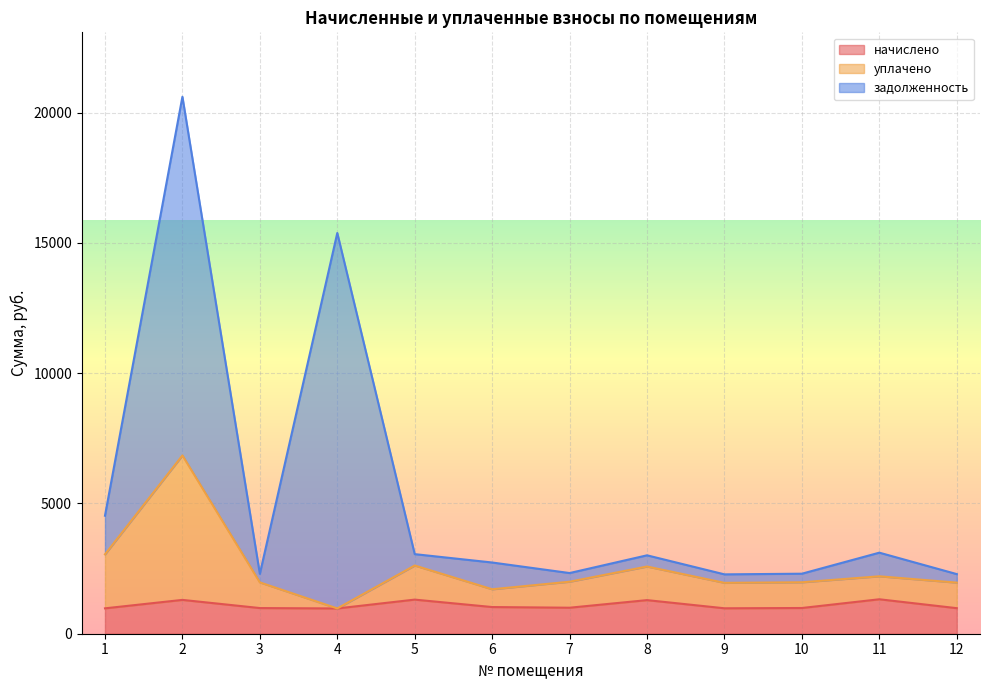

What is the sum of all уплачено values?

29818.9